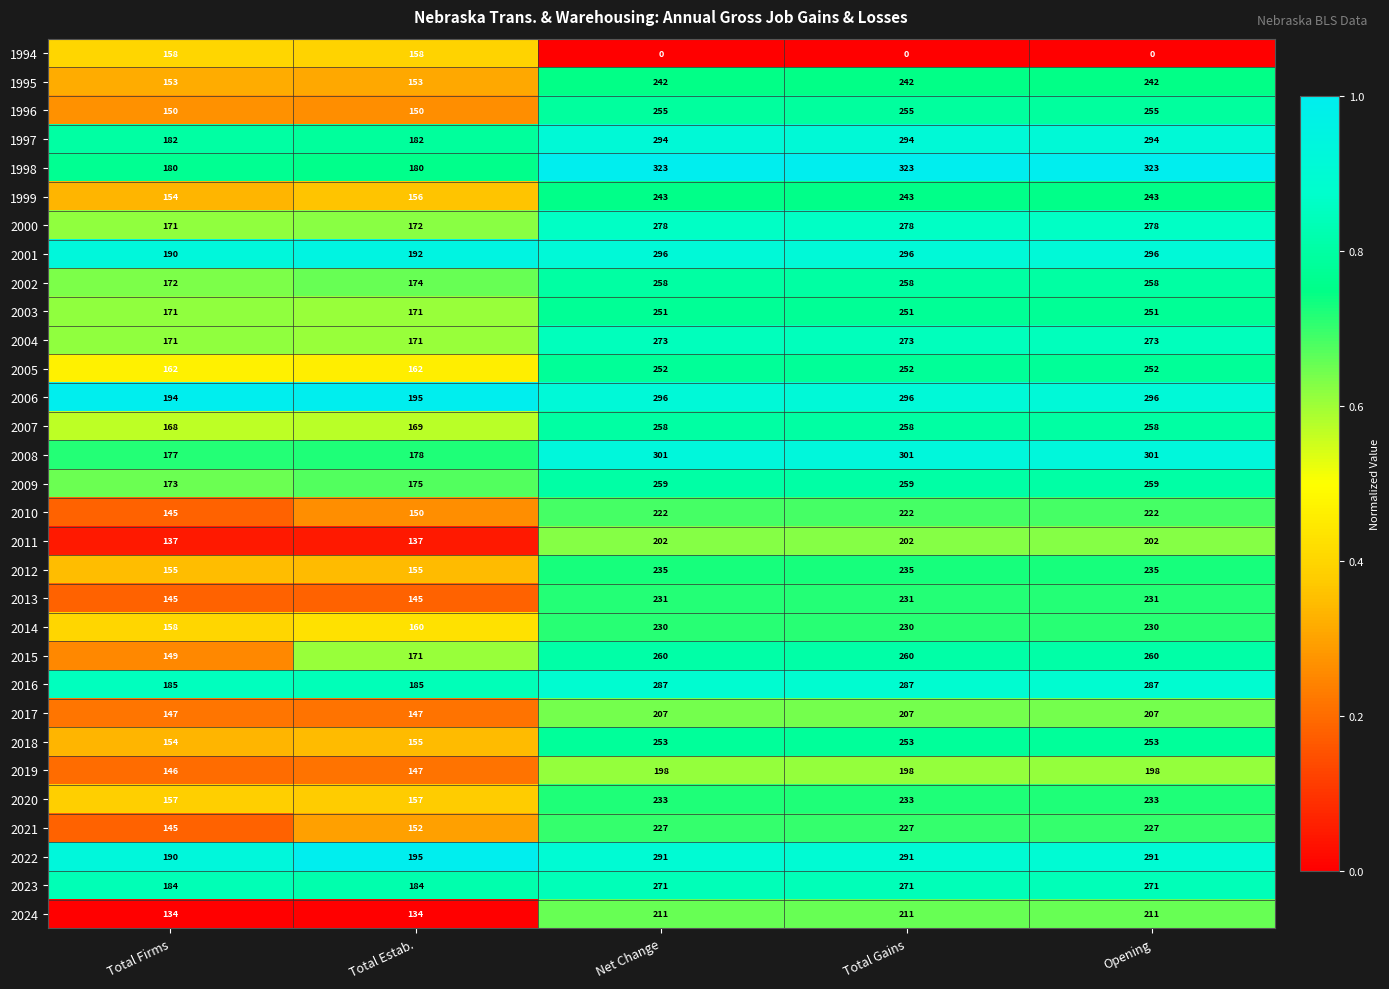

The 2015 series shows 258 at Total Estab.. True or false?

False